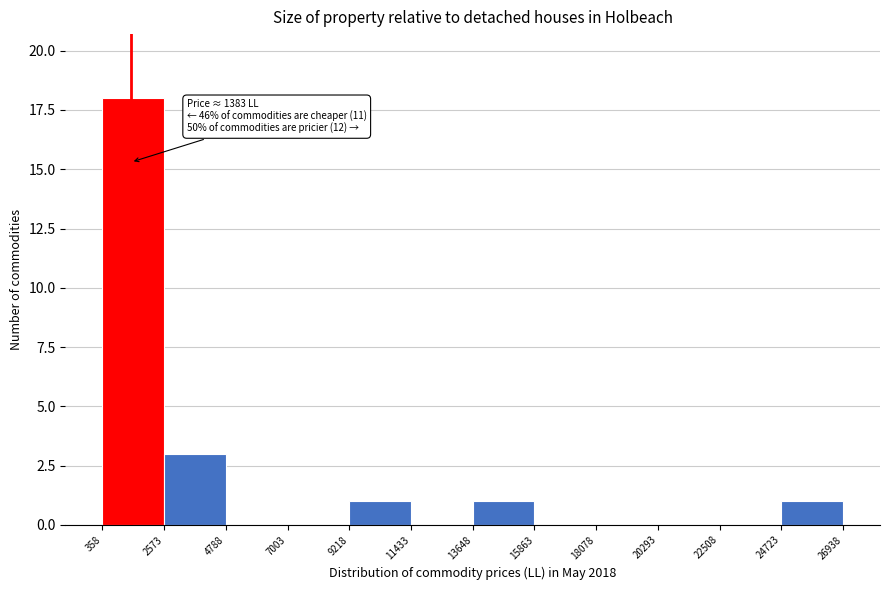

Which range on the x-axis has the tallest bar?

358 to 2573